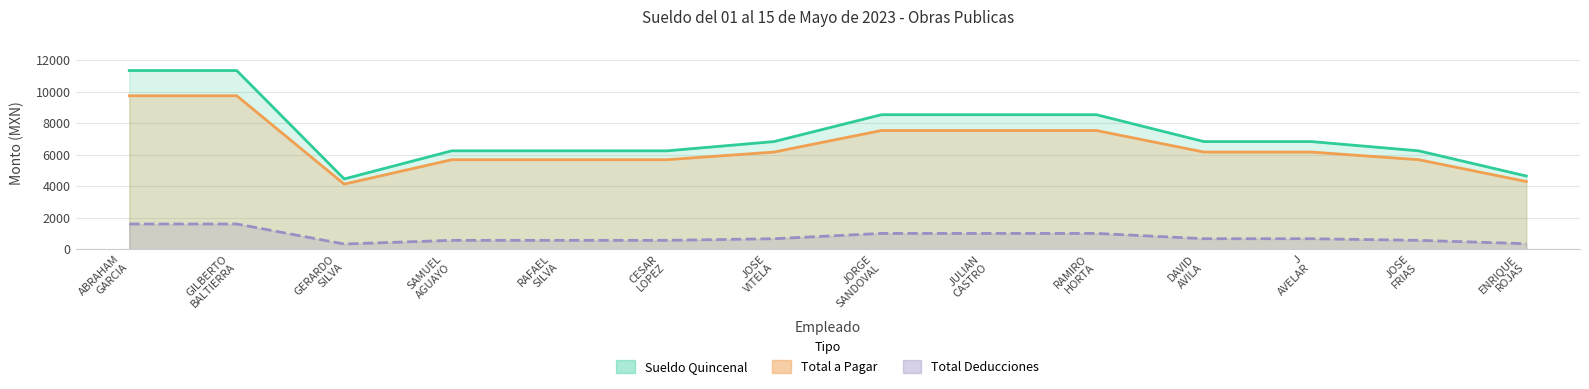

Is it true that Total a Pagar equals 6176.9 at JOSE
VITELA?

True